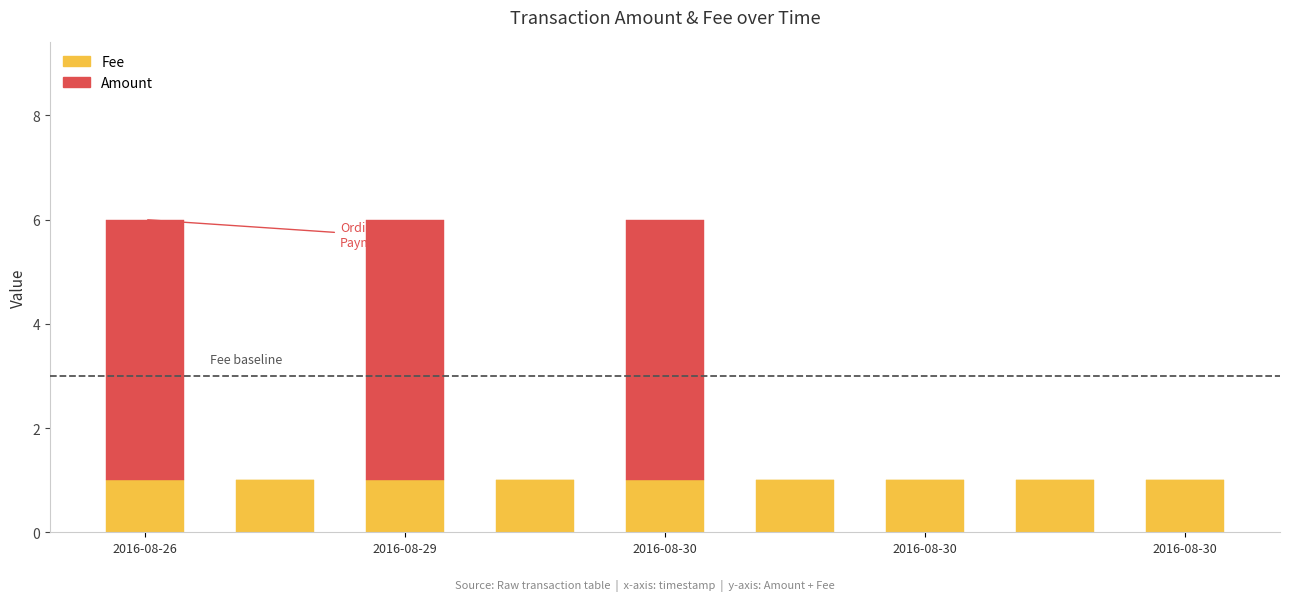

Are the bars grouped side by side (vs. stacked)?

No